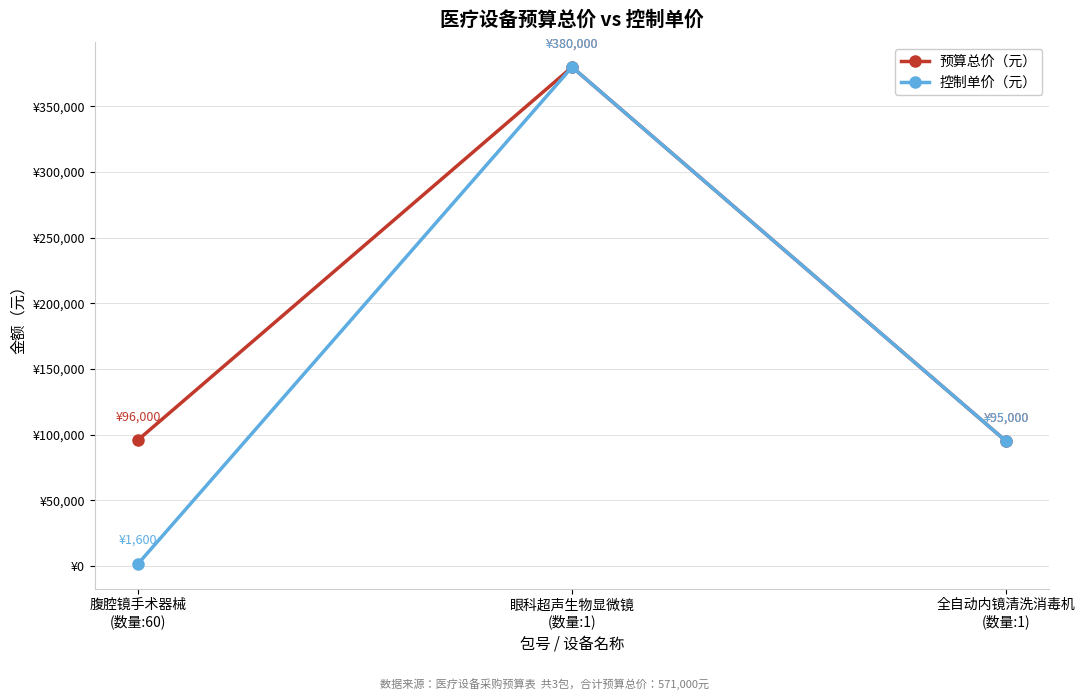

Which category has the lowest value across all series?

腹腔镜手术器械
(数量:60)